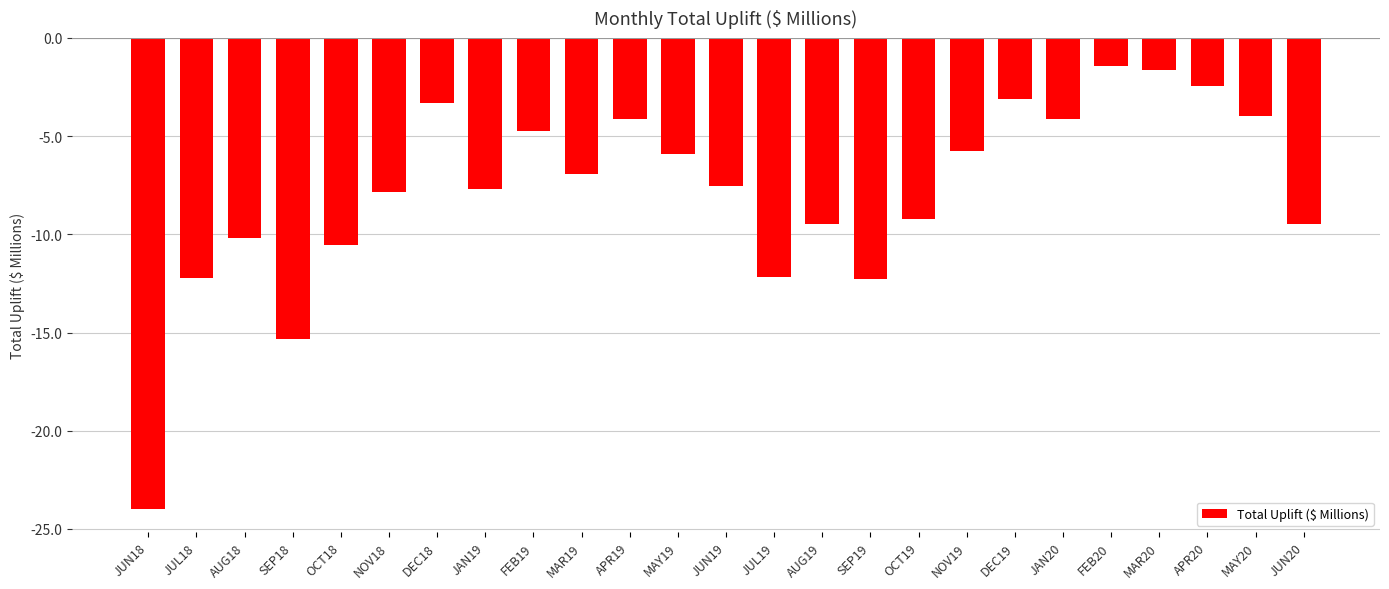

What is the sum of the values at DEC18 and JUN19?

-10.8